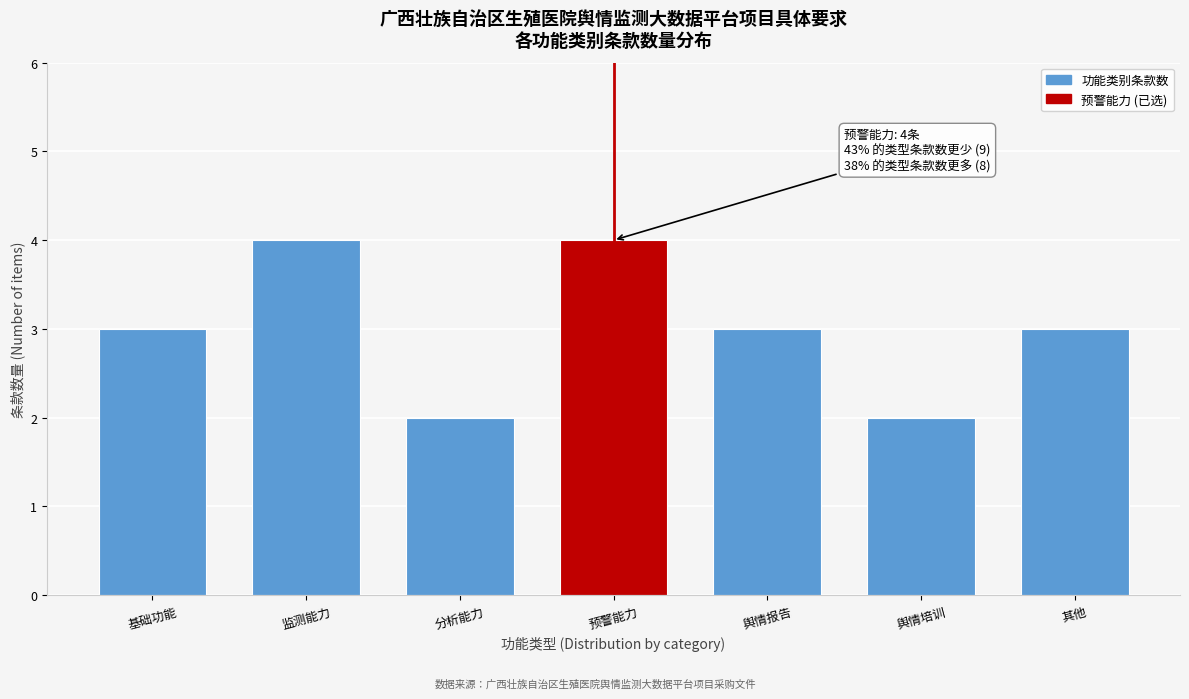

Reading right to left, what are all the values shown in this chart?

其他=3	舆情培训=2	舆情报告=3	预警能力=4	分析能力=2	监测能力=4	基础功能=3